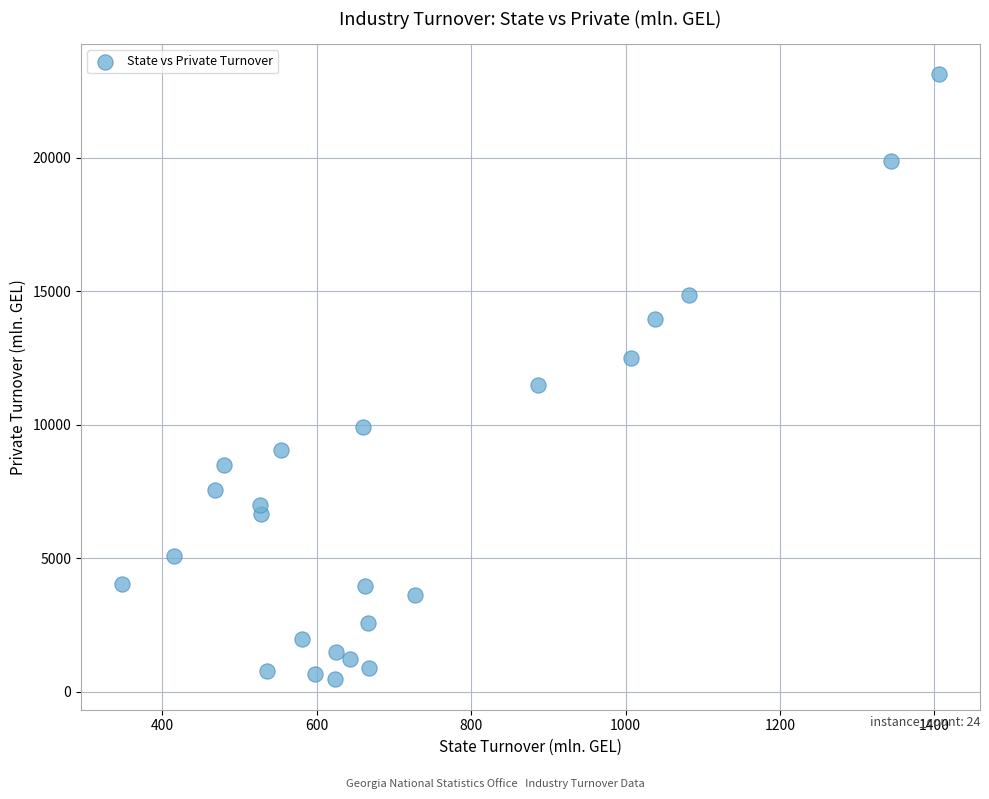

What Y value in the scatter plot is closest to 11788?

11498.1